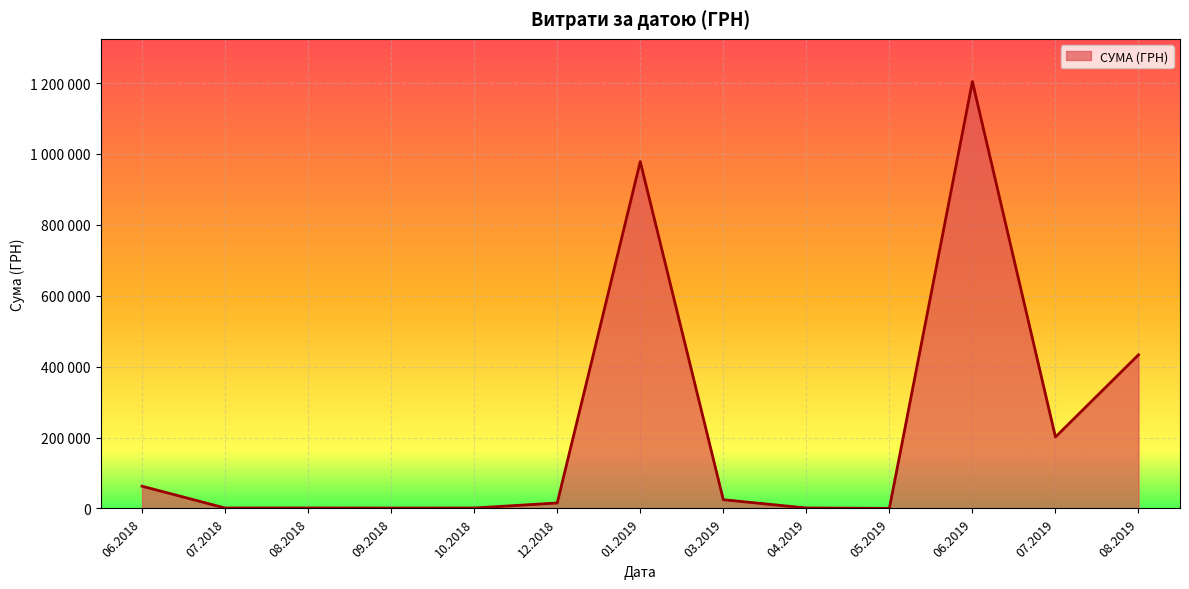

What is the minimum value shown in the chart?

101.2